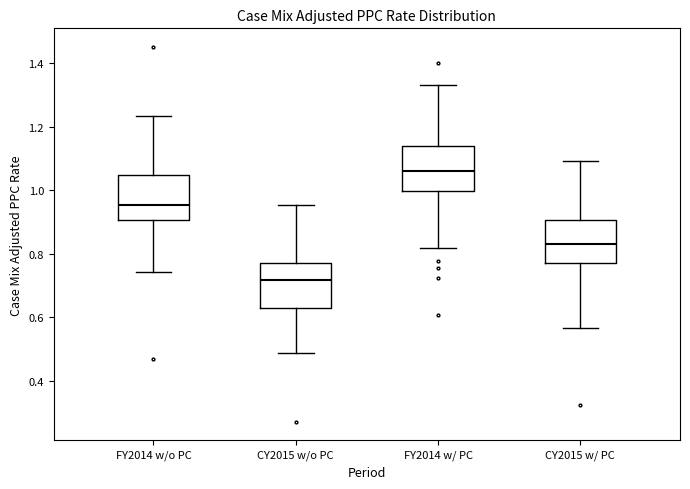

Which box's median line is the lowest?

CY2015 w/o PC